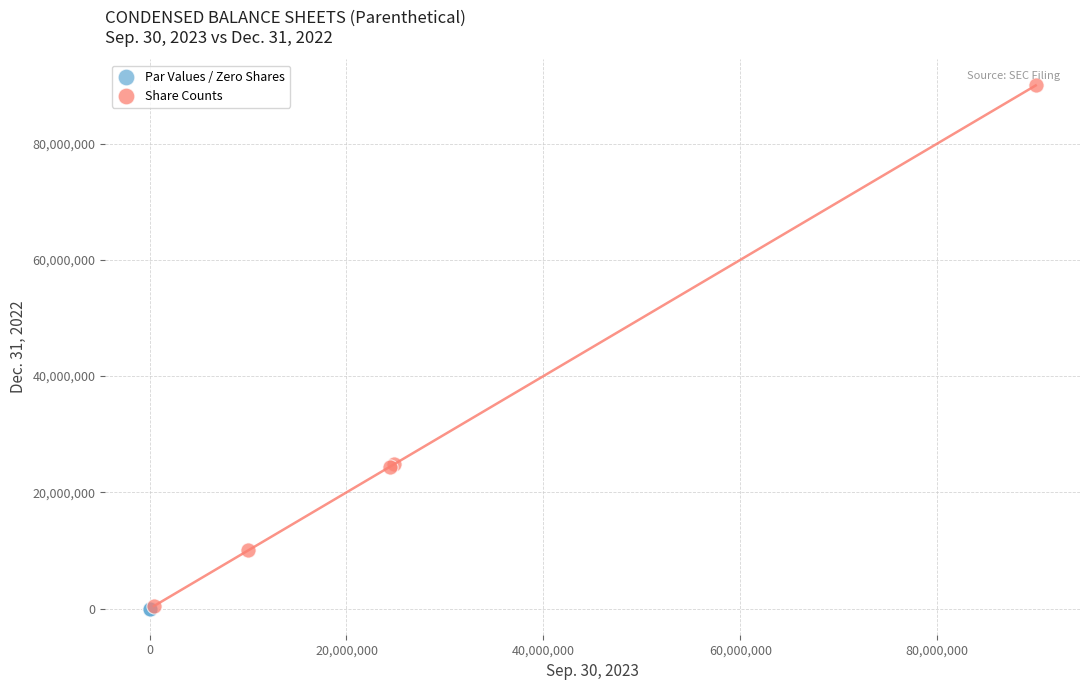

Which series contains the highest Y value?

Share Counts